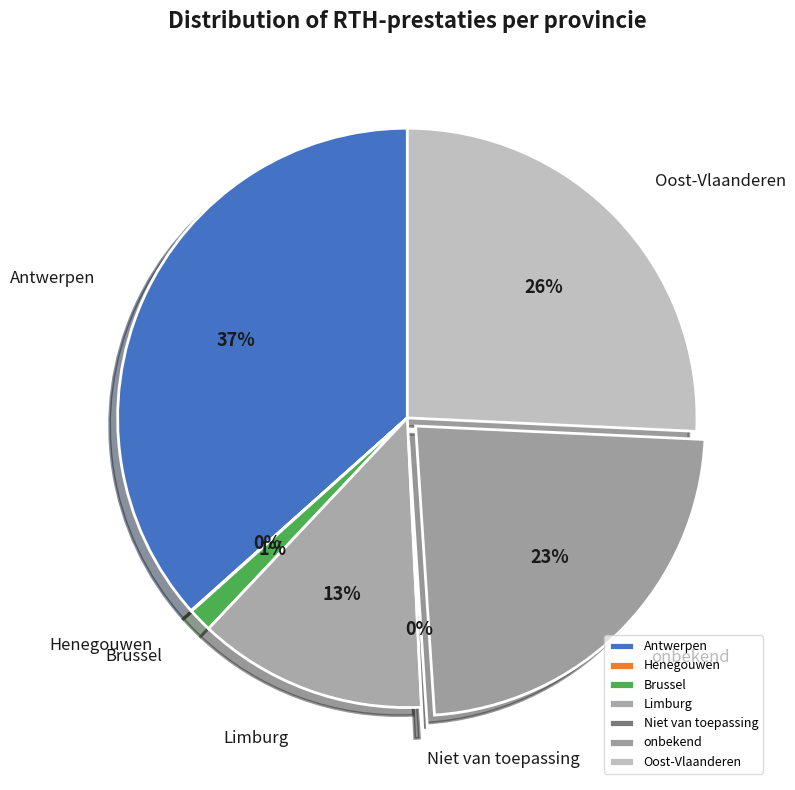

Between Antwerpen and Oost-Vlaanderen, which is larger?

Antwerpen